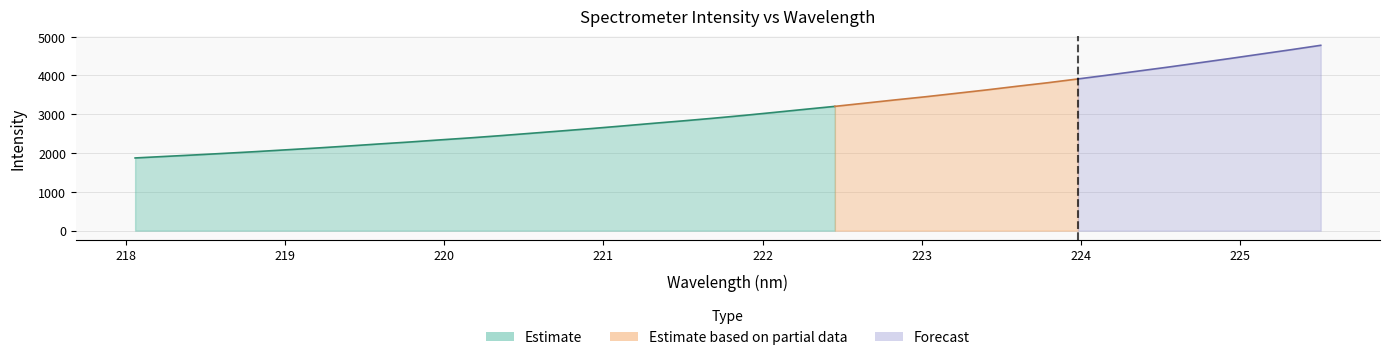

What is the difference between the second highest and second lowest values?

2747.8